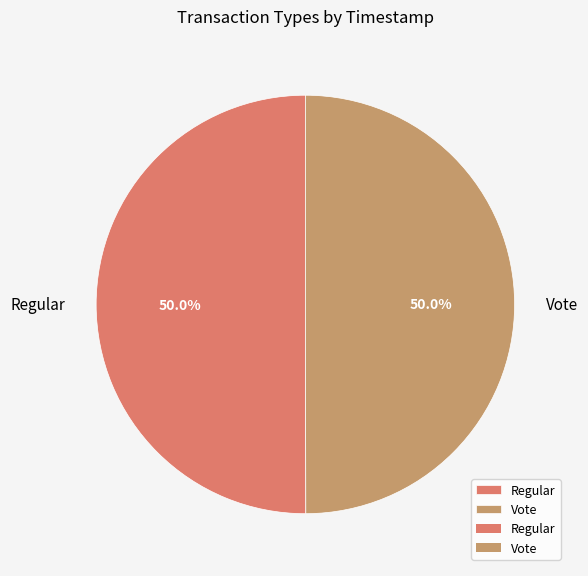

How much of the chart is everything except Vote?

50.0%